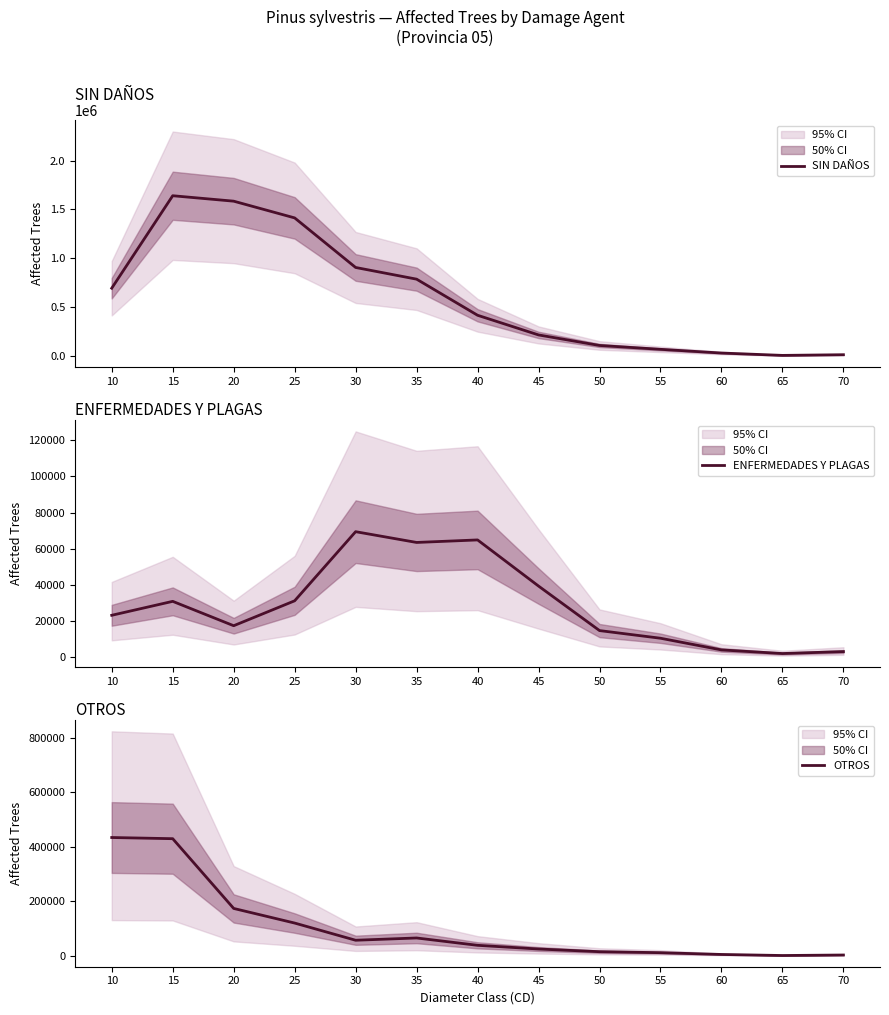

The value of SIN DAÑOS at 35 is 787664.2. True or false?

True